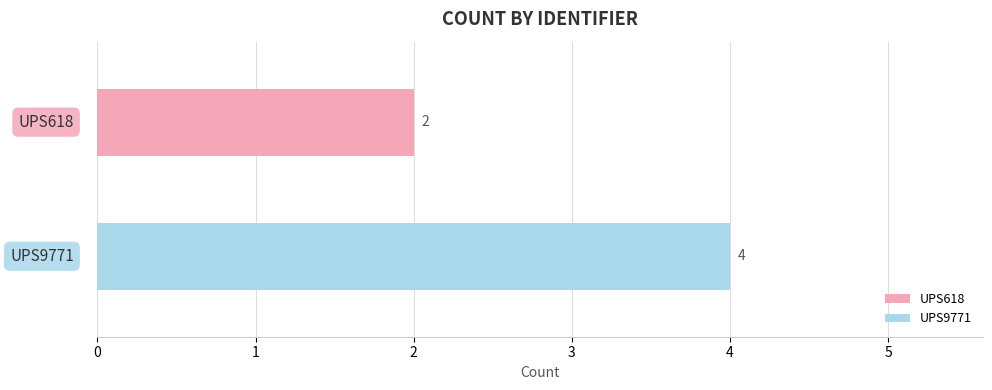

What is the maximum value shown in the chart?

4